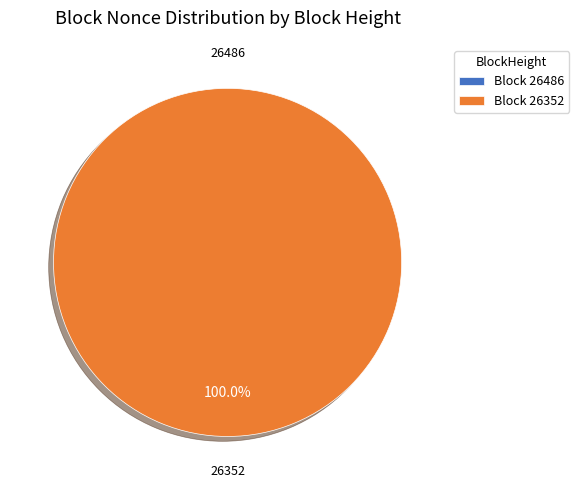

Which category has the biggest portion of the pie?

26352